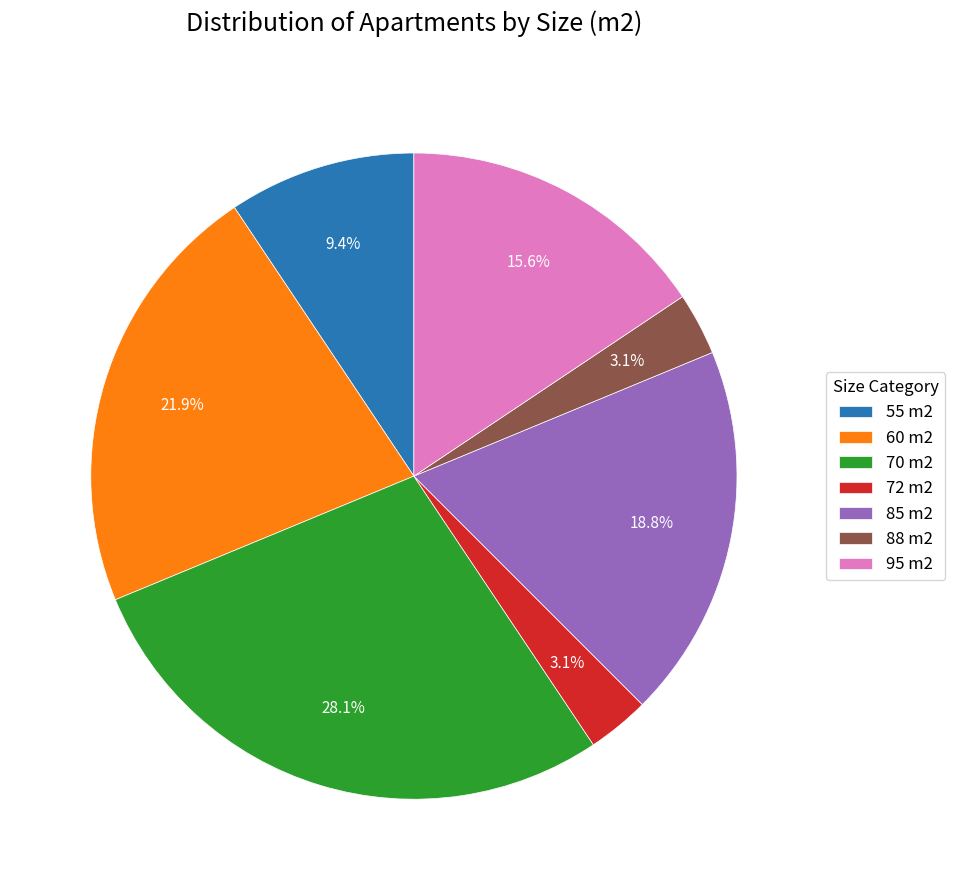

What percentage is the 60 m2 slice, to the nearest percent?

22%